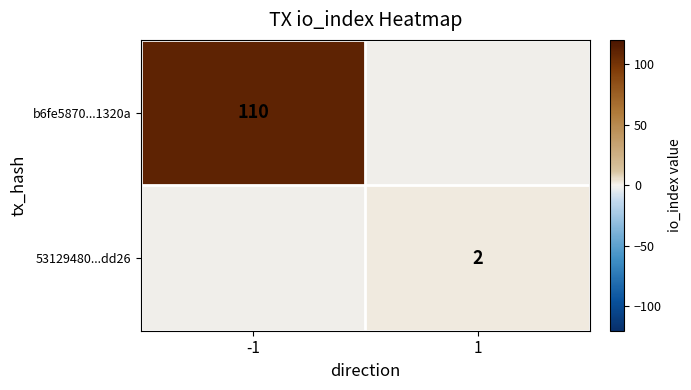

Is it true that b6fe5870...1320a equals 158 at -1?

False